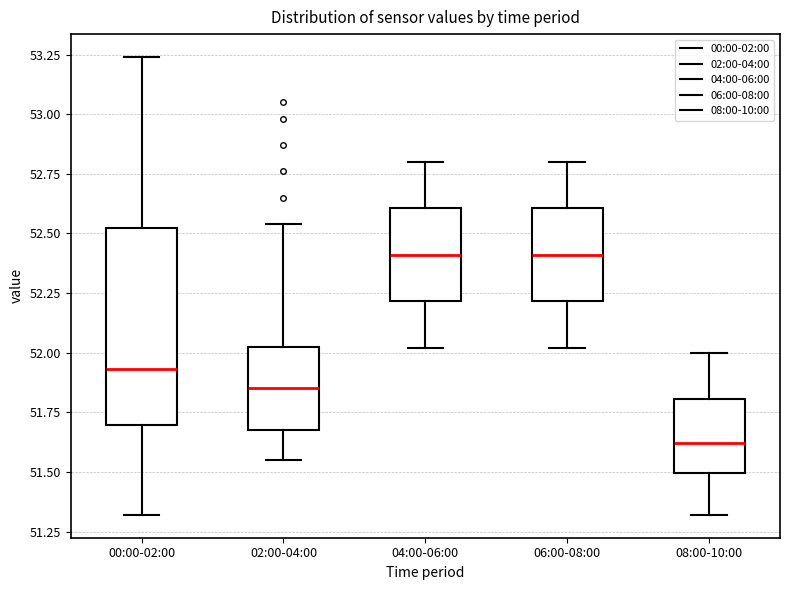

Reading left to right, transcribe this box plot: for each box, give where its median line is, the range the box spans, and where its two whiskers end, as read against the y-axis. The values are not printed on the chart, so give them approximately, as read against the axis.

00:00-02:00: median 51.95, box 51.70 to 52.50, whiskers 51.30 to 53.25
02:00-04:00: median 51.85, box 51.70 to 52.05, whiskers 51.55 to 52.55
04:00-06:00: median 52.40, box 52.20 to 52.60, whiskers 52.00 to 52.80
06:00-08:00: median 52.40, box 52.20 to 52.60, whiskers 52.00 to 52.80
08:00-10:00: median 51.60, box 51.50 to 51.80, whiskers 51.30 to 52.00